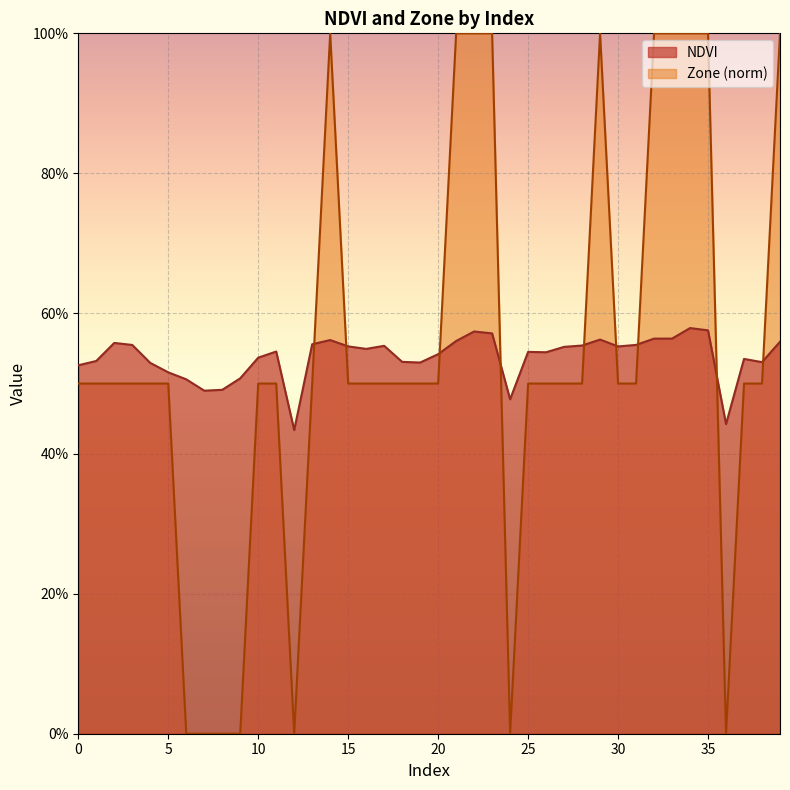

How many times do NDVI and Zone cross each other?

9